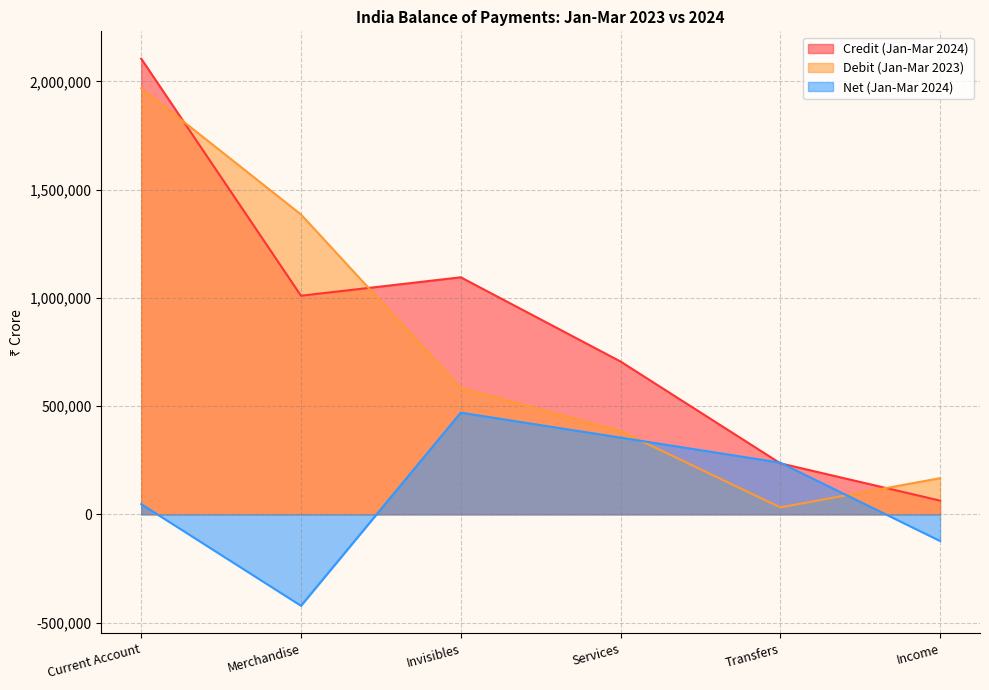

Reading right to left, list all the values displayed in this chart.

Credit (Jan-Mar 2024): 63392	235693	706112	1095204	1010049	2105253
Debit (Jan-Mar 2023): 167098	31986	384660	583745	1385415	1969160
Net (Jan-Mar 2024): -123113	238442	354406	469735	-422556	47179